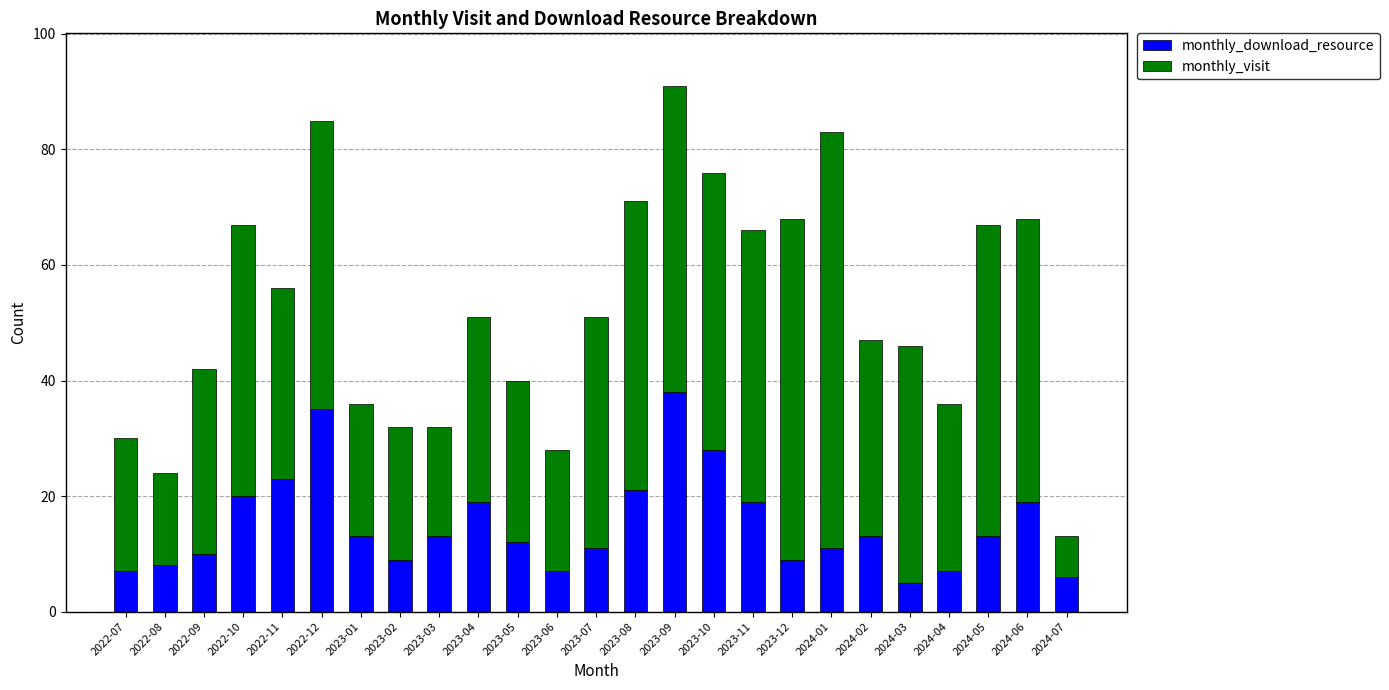

What is the maximum value for monthly_download_resource?

38